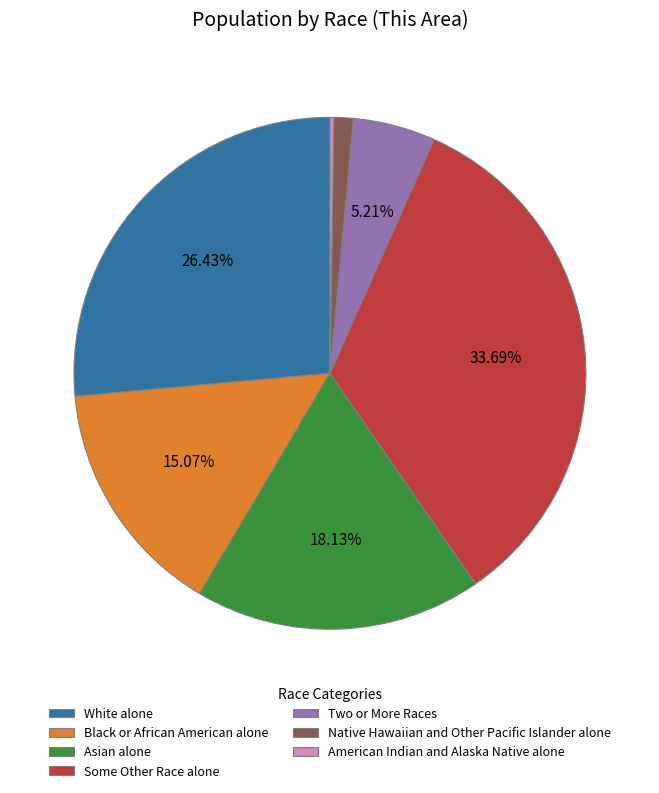

Which slice is the largest?

Some Other Race alone